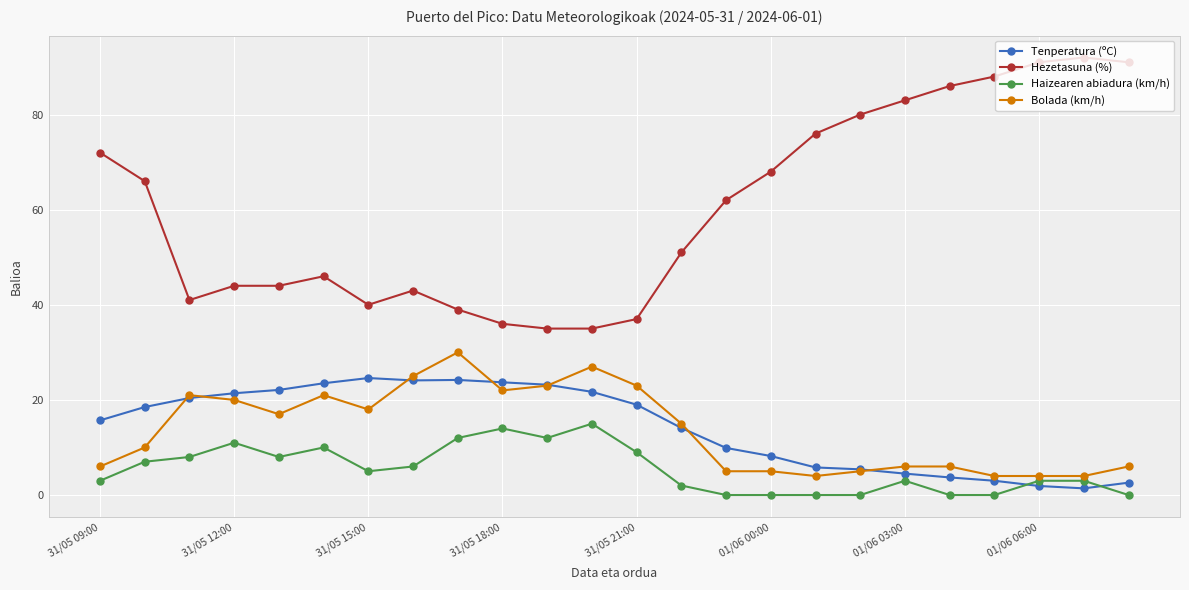

Does the chart display data point markers on the line(s)?

Yes